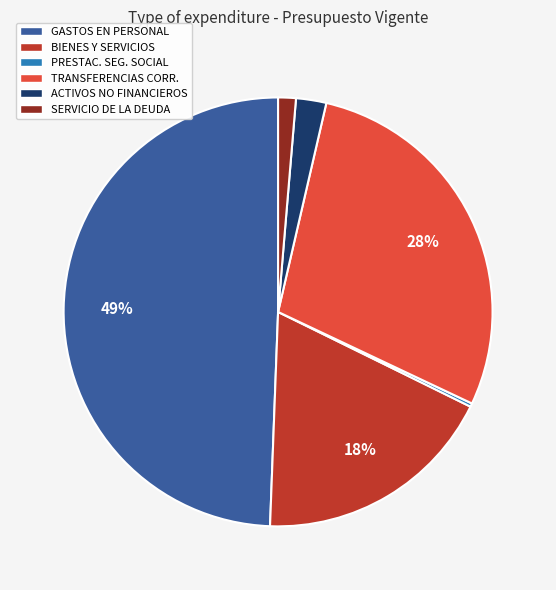

Does GASTOS EN PERSONAL represent more than half of the total?

No